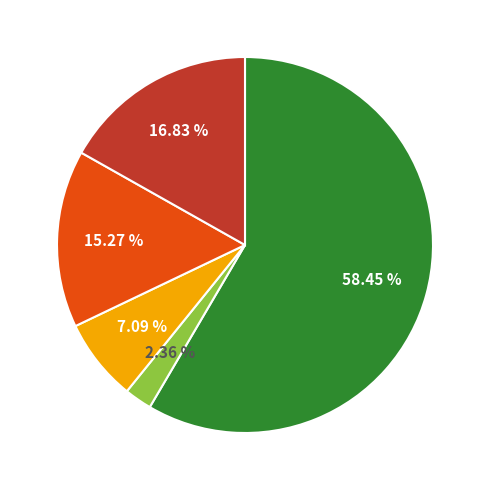

Is there any slice that represents more than half of the pie?

Yes